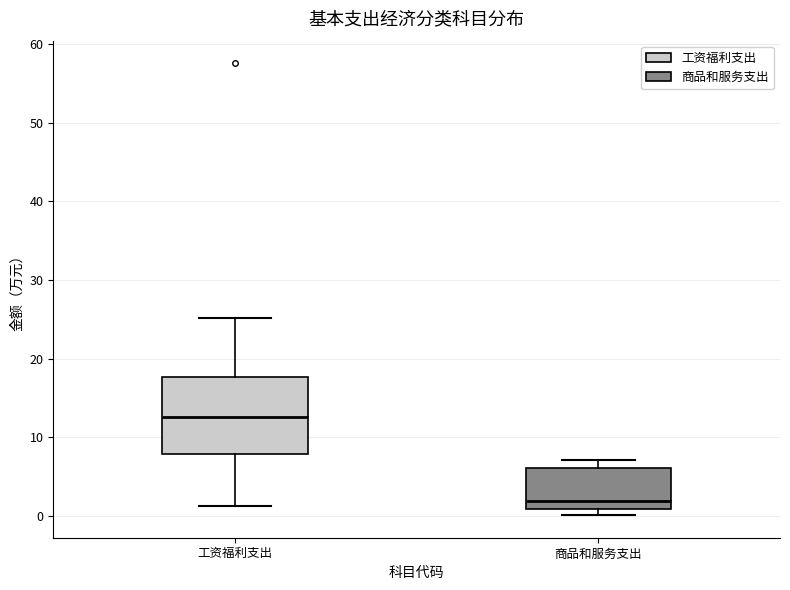

Reading left to right, transcribe this box plot: for each box, give where its median line is, the range the box spans, and where its two whiskers end, as read against the y-axis. The values are not printed on the chart, so give them approximately, as read against the axis.

工资福利支出: median 13, box 8 to 18, whiskers 1 to 25
商品和服务支出: median 2, box 1 to 6, whiskers 0 to 7